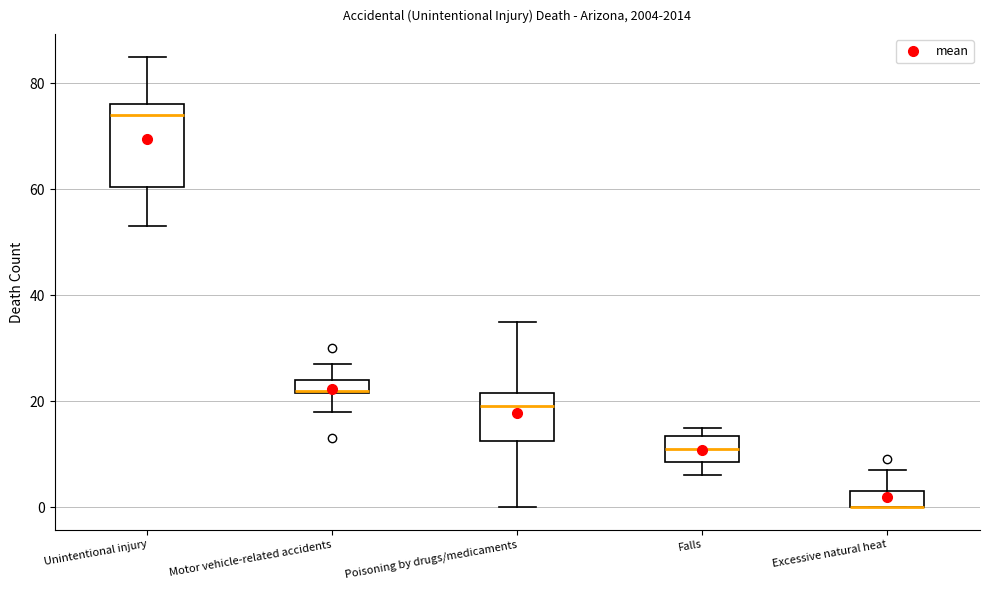

Which box is the tallest, from its lower edge to its upper edge?

Unintentional injury